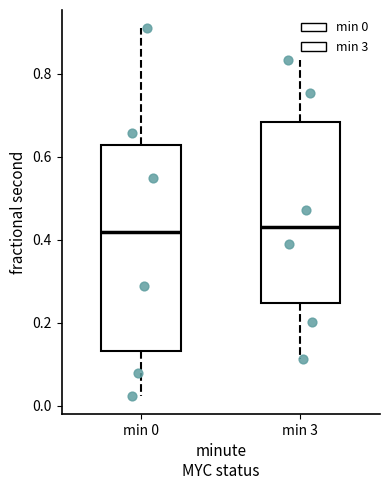

Comparing the boxes themselves (not the whiskers), which one is the tallest?

min 0